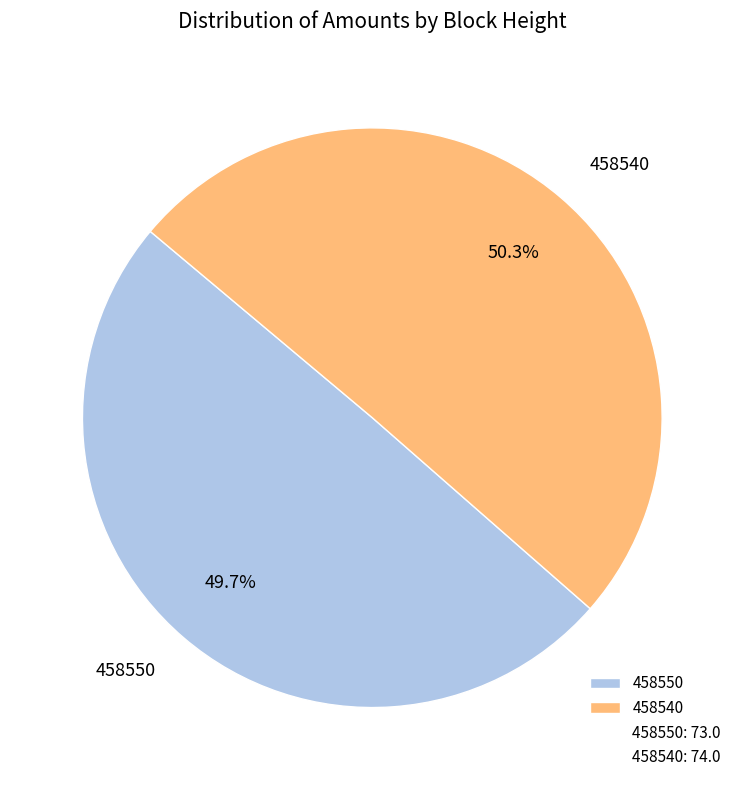

Approximately how many times larger is the value at 458550 compared to 458540?

1.0